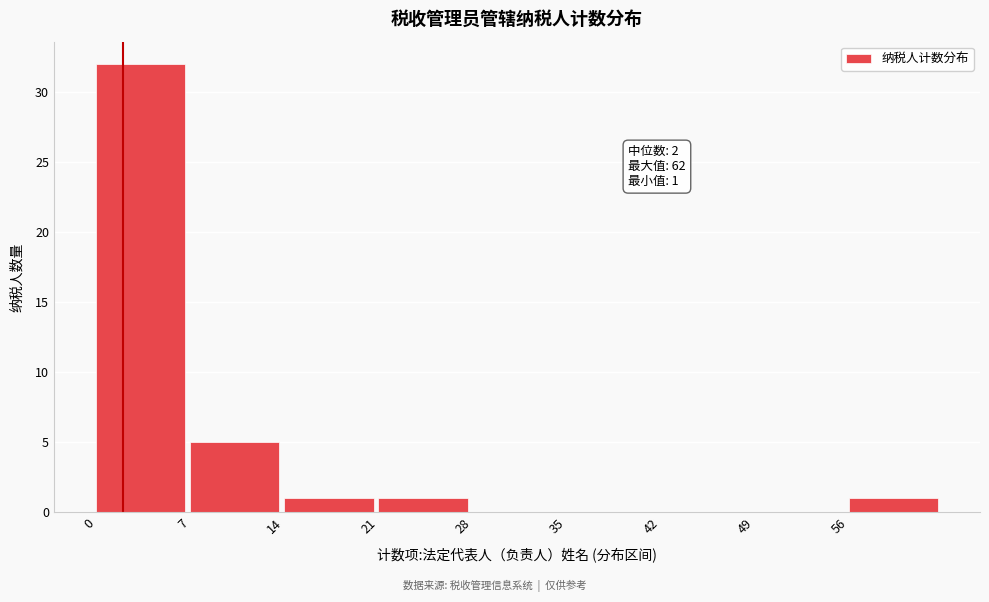

Which range on the x-axis has the tallest bar?

0 to 7